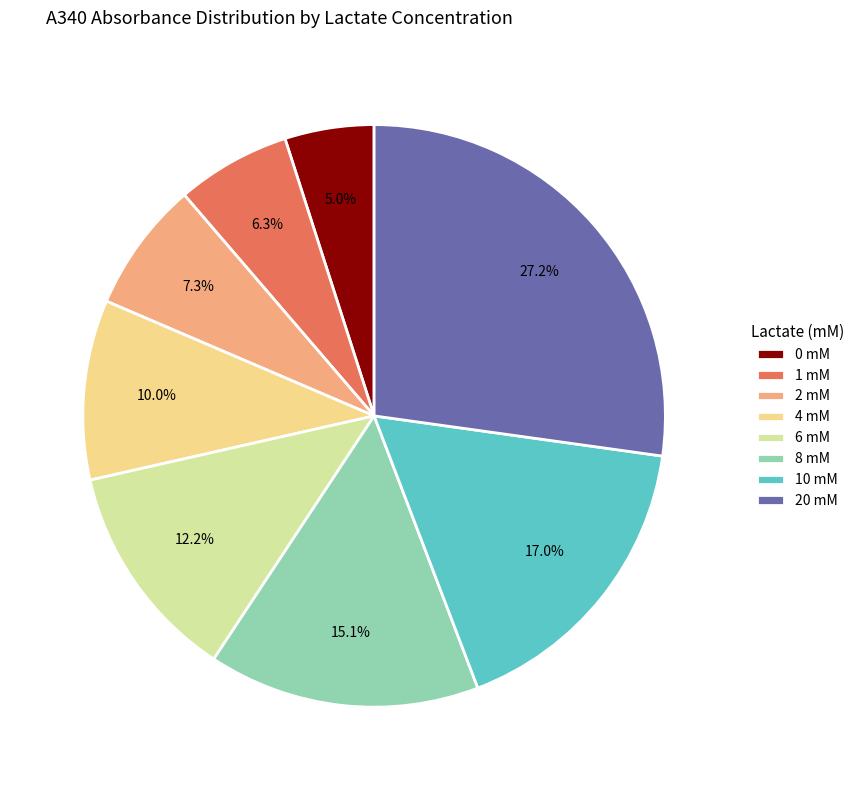

How many segments does this pie chart have?

8